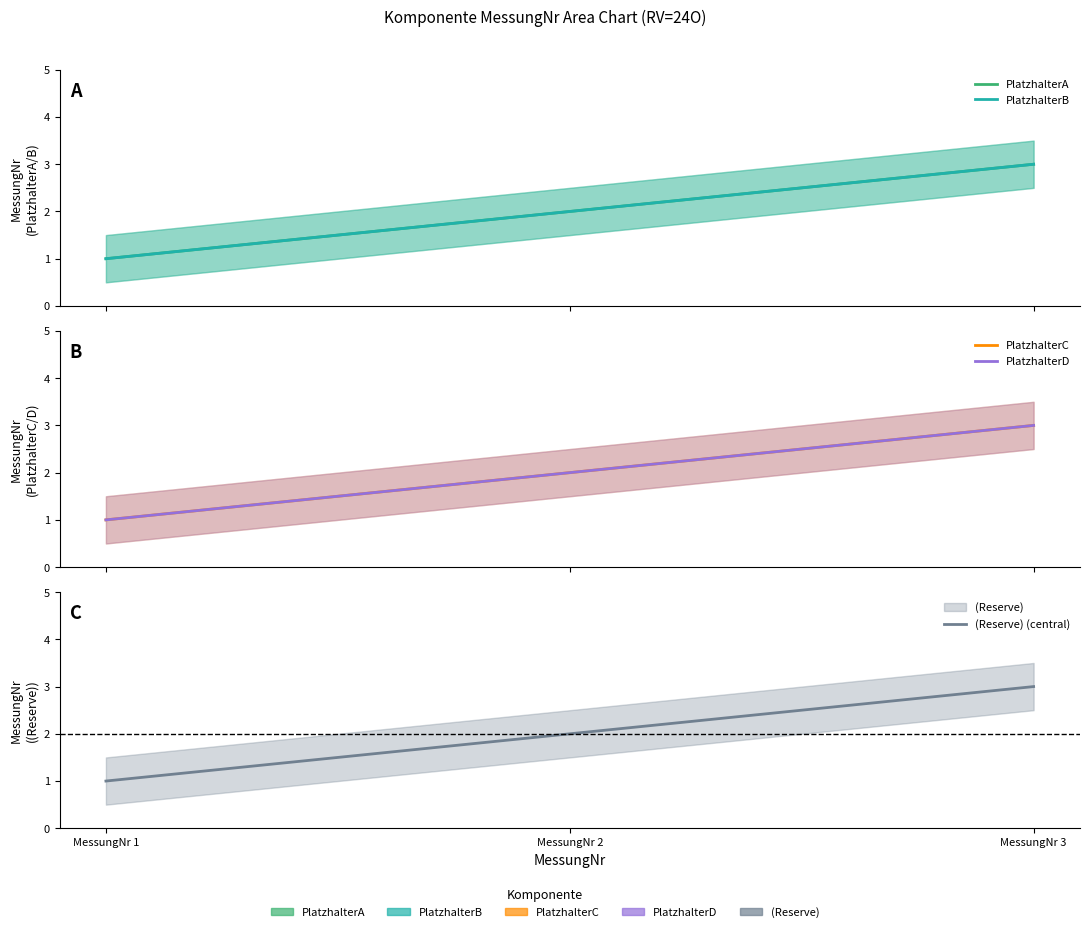

Rank the series at MessungNr 2 from highest to lowest value.

PlatzhalterA, PlatzhalterB, PlatzhalterC, PlatzhalterD, (Reserve) (central)